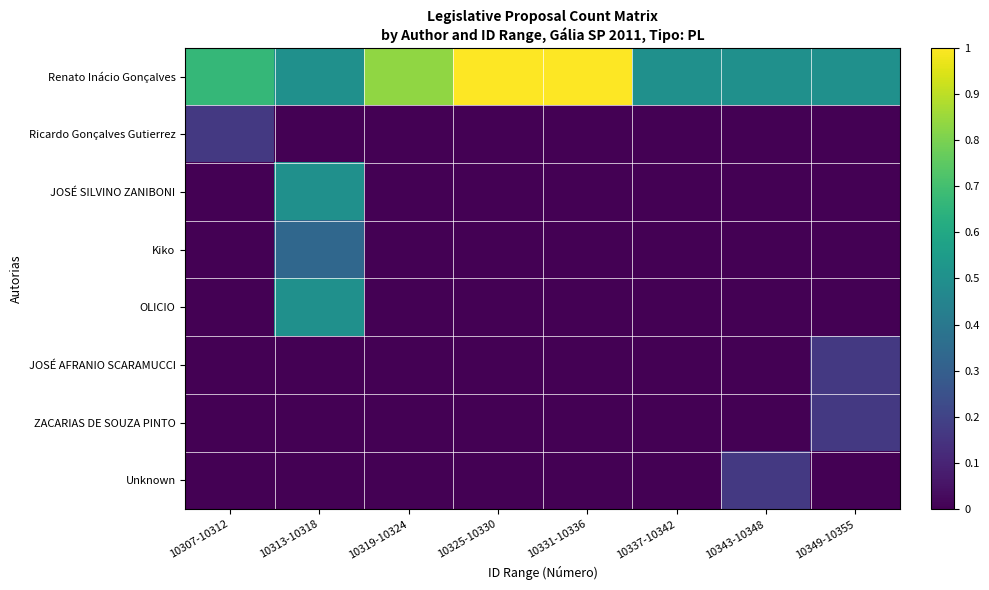

Reading right to left, extract all data points from this chart.

Renato Inácio Gonçalves: 10349-10355=0.5	10343-10348=0.5	10337-10342=0.5	10331-10336=1.0	10325-10330=1.0	10319-10324=0.8	10313-10318=0.5	10307-10312=0.7
Ricardo Gonçalves Gutierrez: 10349-10355=0.0	10343-10348=0.0	10337-10342=0.0	10331-10336=0.0	10325-10330=0.0	10319-10324=0.0	10313-10318=0.0	10307-10312=0.2
JOSÉ SILVINO ZANIBONI: 10349-10355=0.0	10343-10348=0.0	10337-10342=0.0	10331-10336=0.0	10325-10330=0.0	10319-10324=0.0	10313-10318=0.5	10307-10312=0.0
Kiko: 10349-10355=0.0	10343-10348=0.0	10337-10342=0.0	10331-10336=0.0	10325-10330=0.0	10319-10324=0.0	10313-10318=0.3	10307-10312=0.0
OLICIO: 10349-10355=0.0	10343-10348=0.0	10337-10342=0.0	10331-10336=0.0	10325-10330=0.0	10319-10324=0.0	10313-10318=0.5	10307-10312=0.0
JOSÉ AFRANIO SCARAMUCCI: 10349-10355=0.2	10343-10348=0.0	10337-10342=0.0	10331-10336=0.0	10325-10330=0.0	10319-10324=0.0	10313-10318=0.0	10307-10312=0.0
ZACARIAS DE SOUZA PINTO: 10349-10355=0.2	10343-10348=0.0	10337-10342=0.0	10331-10336=0.0	10325-10330=0.0	10319-10324=0.0	10313-10318=0.0	10307-10312=0.0
Unknown: 10349-10355=0.0	10343-10348=0.2	10337-10342=0.0	10331-10336=0.0	10325-10330=0.0	10319-10324=0.0	10313-10318=0.0	10307-10312=0.0